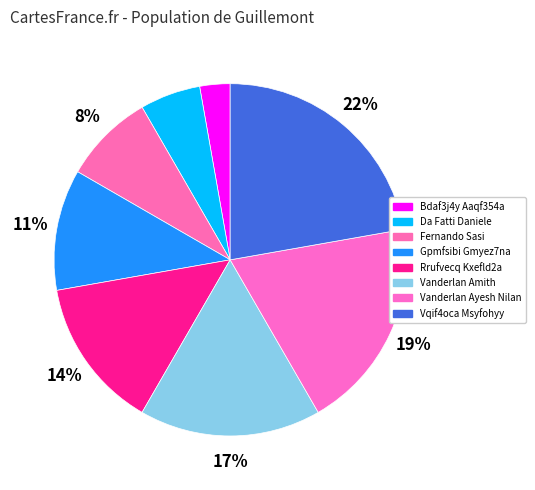

Count the number of slices in the pie.

8